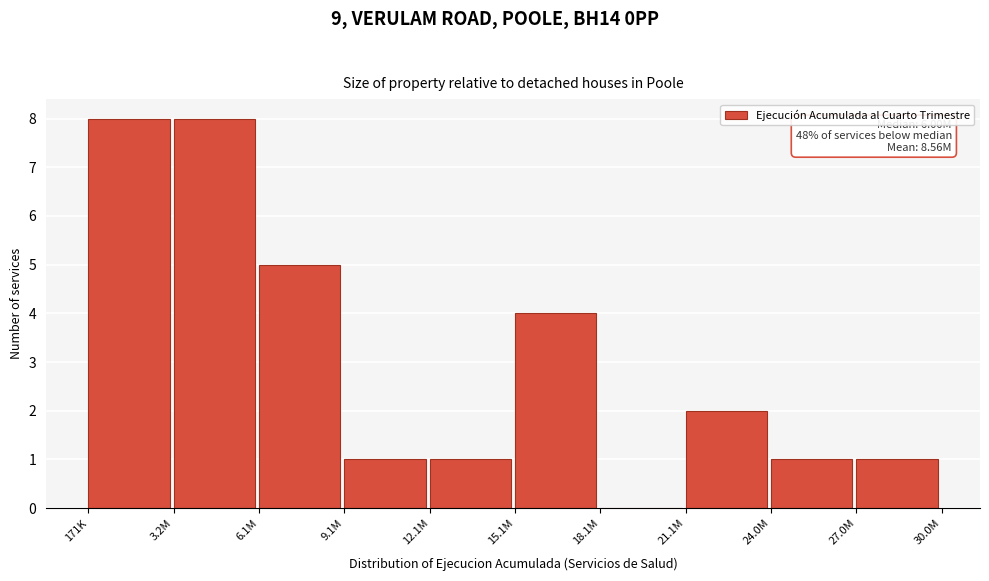

Reading right to left, list all the values displayed in this chart.

27.0M=1	24.0M=1	21.1M=2	18.1M=0	15.1M=4	12.1M=1	9.1M=1	6.1M=5	3.2M=8	171K=8